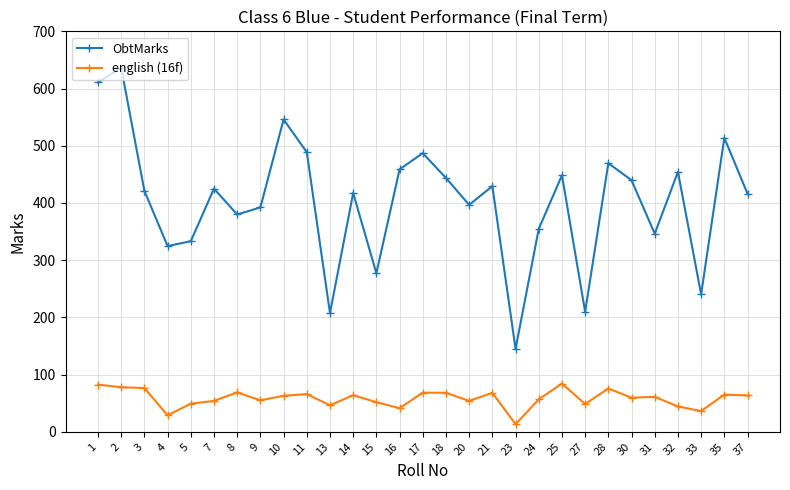

At 37, list the series in order from largest to smallest.

ObtMarks, english (16f)